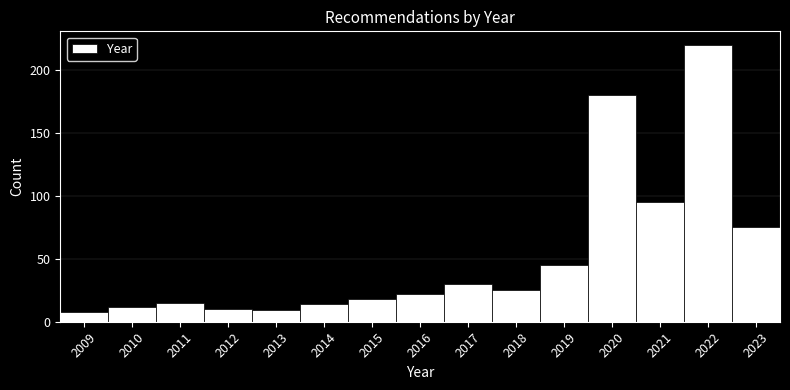

What is the height of the bar covering 2020.5 to 2021.5 on the x-axis? The values are not printed on the chart, so give them approximately, as read against the axis.

95